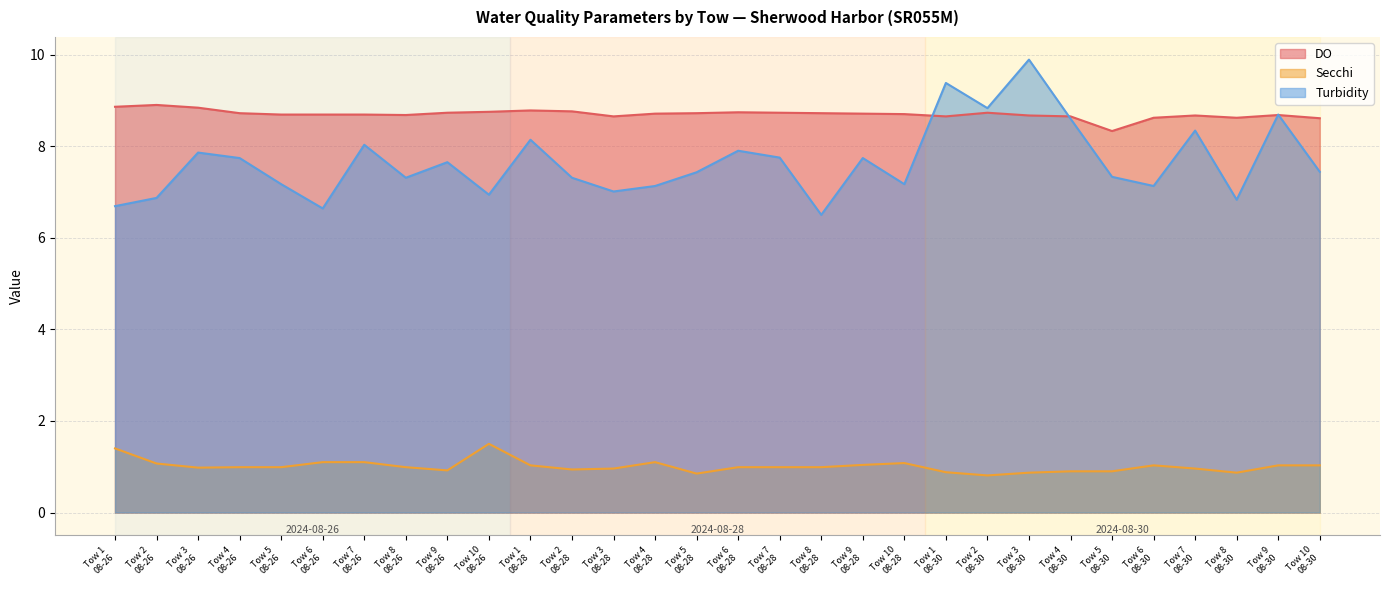

At which category is the sum across all series the highest?

Tow 3
08-30